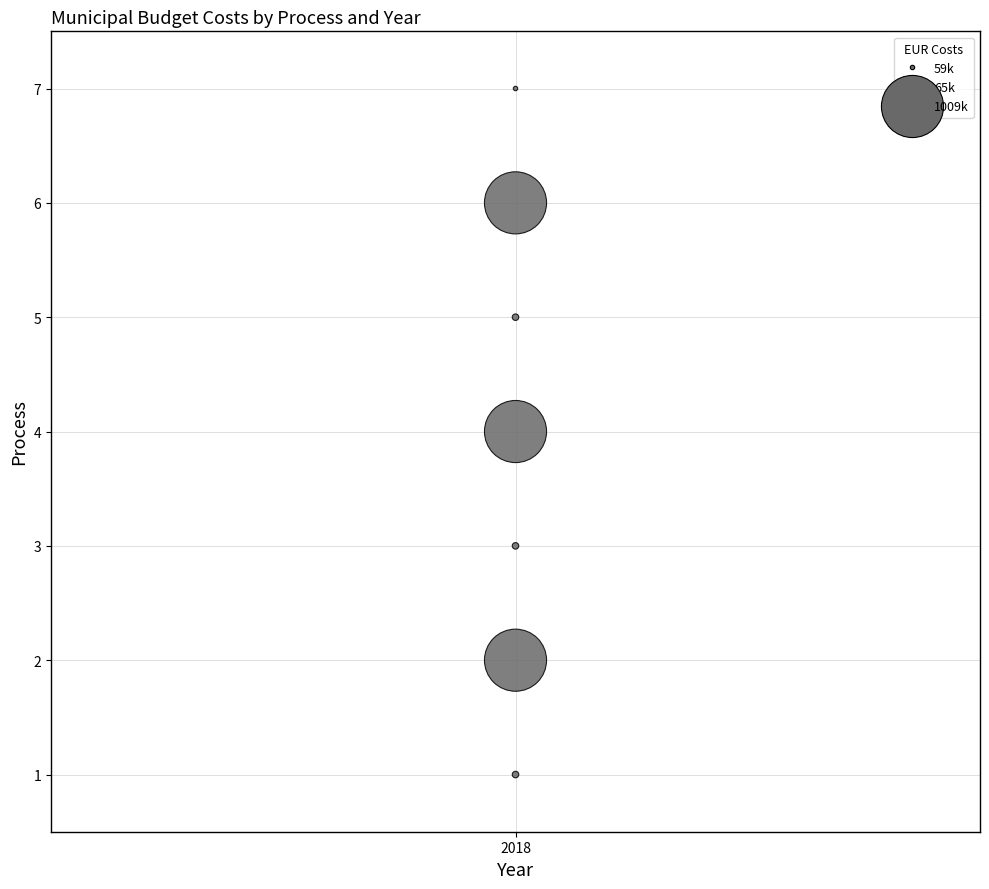

What is the average Y value?

4